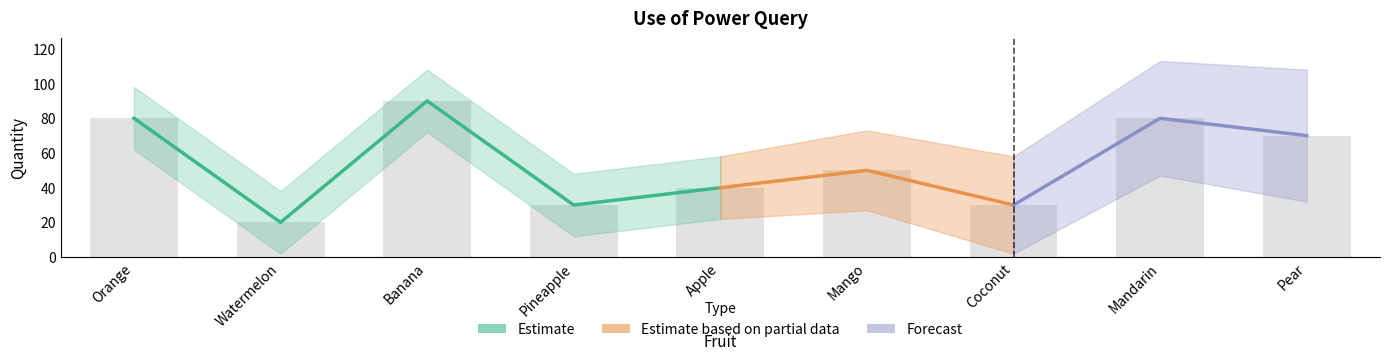

What is the sum of all values?

490